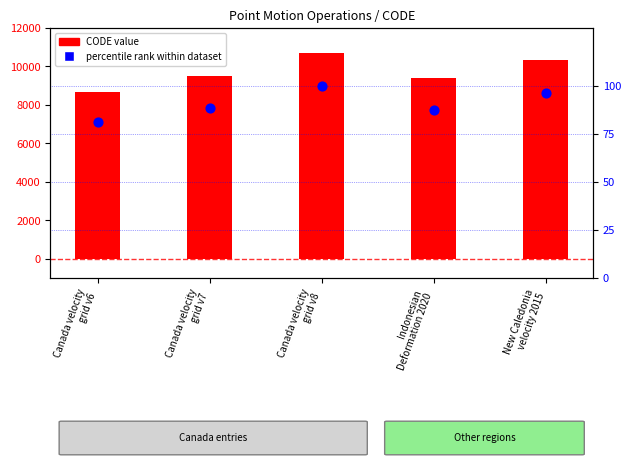

What are all the series names shown in the legend?

CODE value, percentile rank within dataset